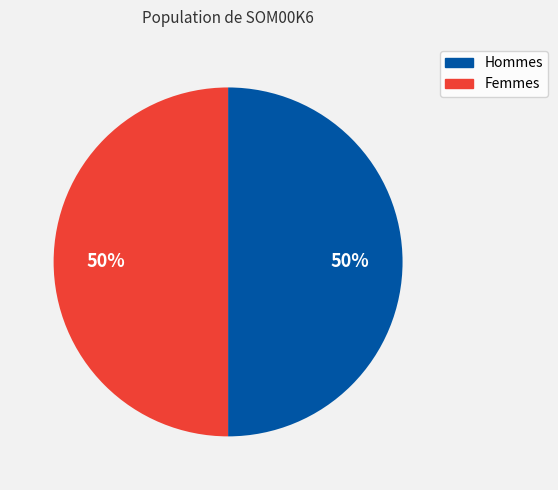

To the nearest percent, what is the average slice percentage?

50%